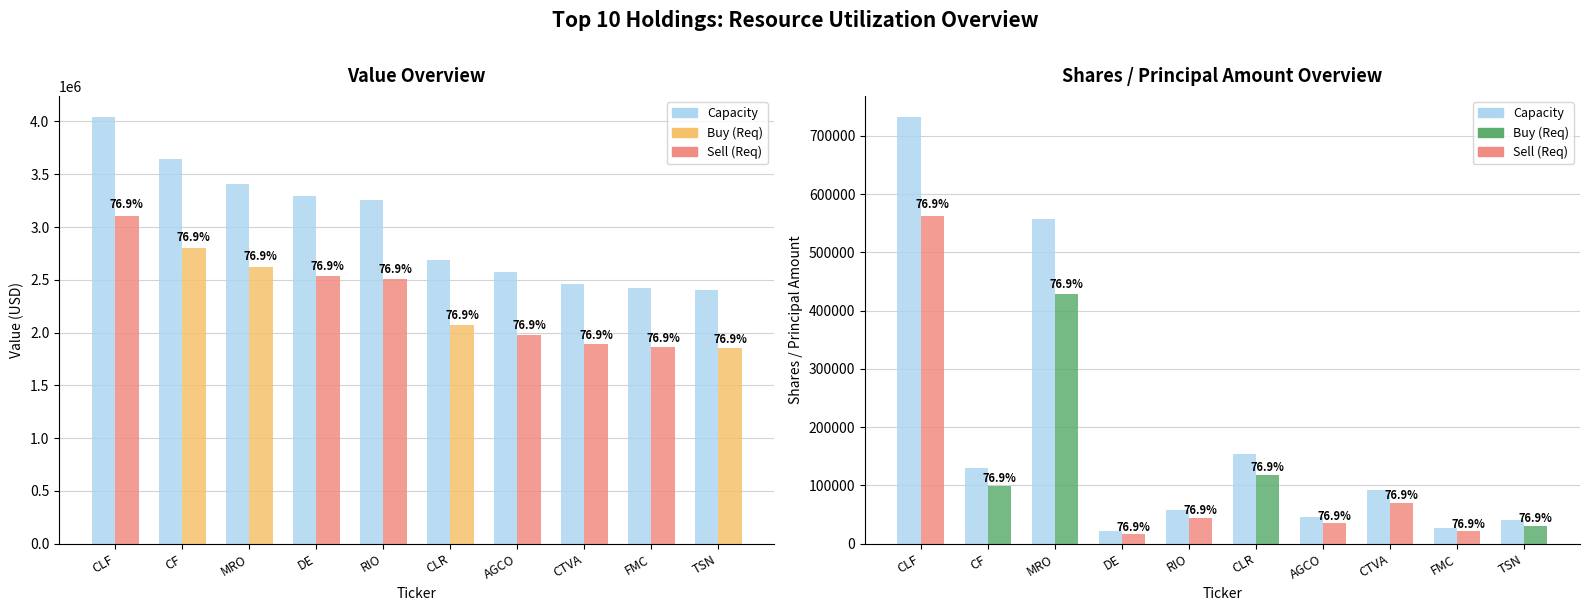

Which series has the widest spread of values?

Value (Req)